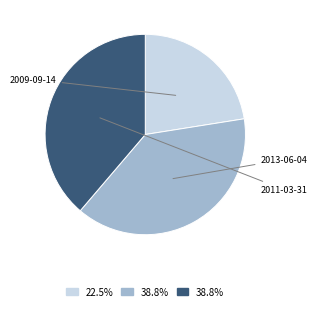

Count the number of slices in the pie.

3